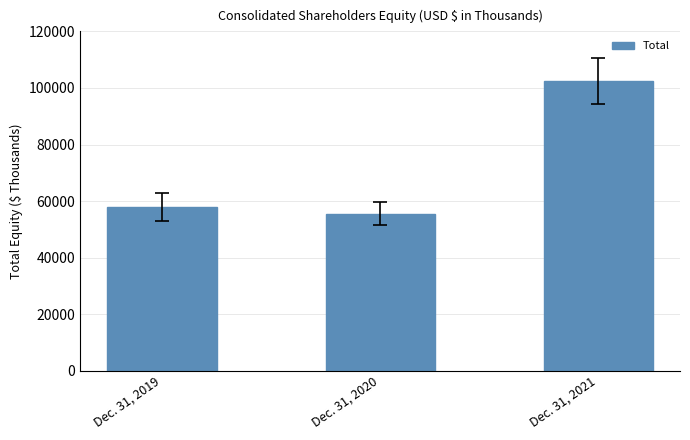

Are the bars horizontal?

No